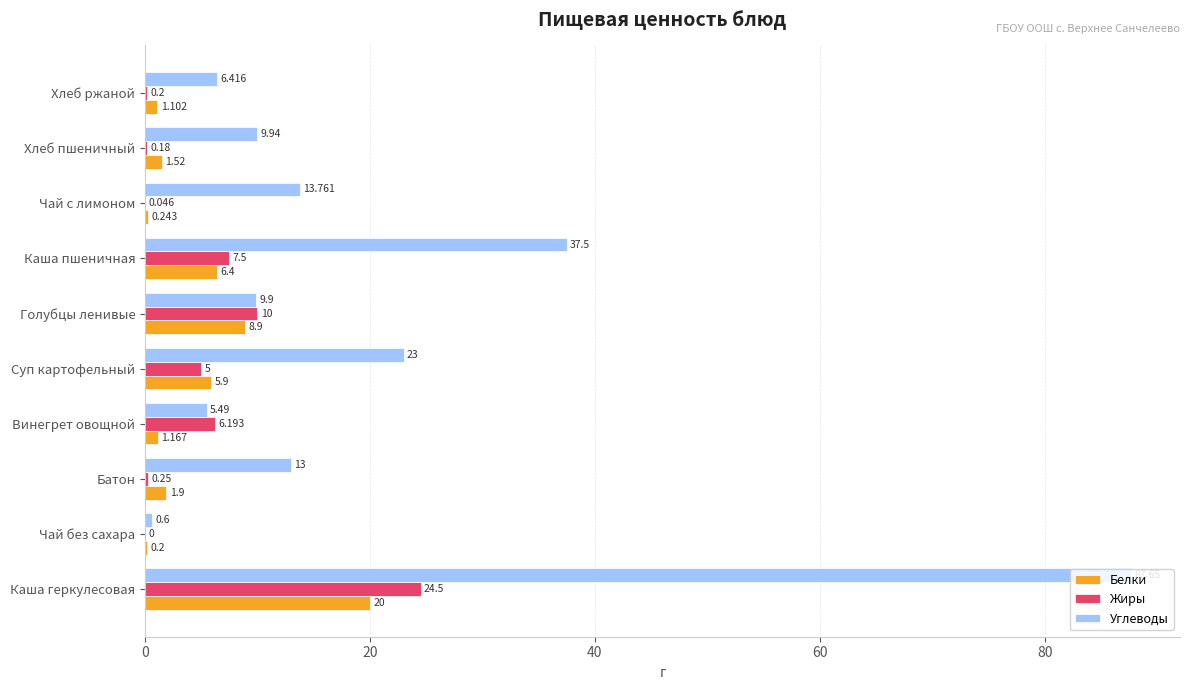

Where is Белки nearest to the value 10?

Голубцы ленивые